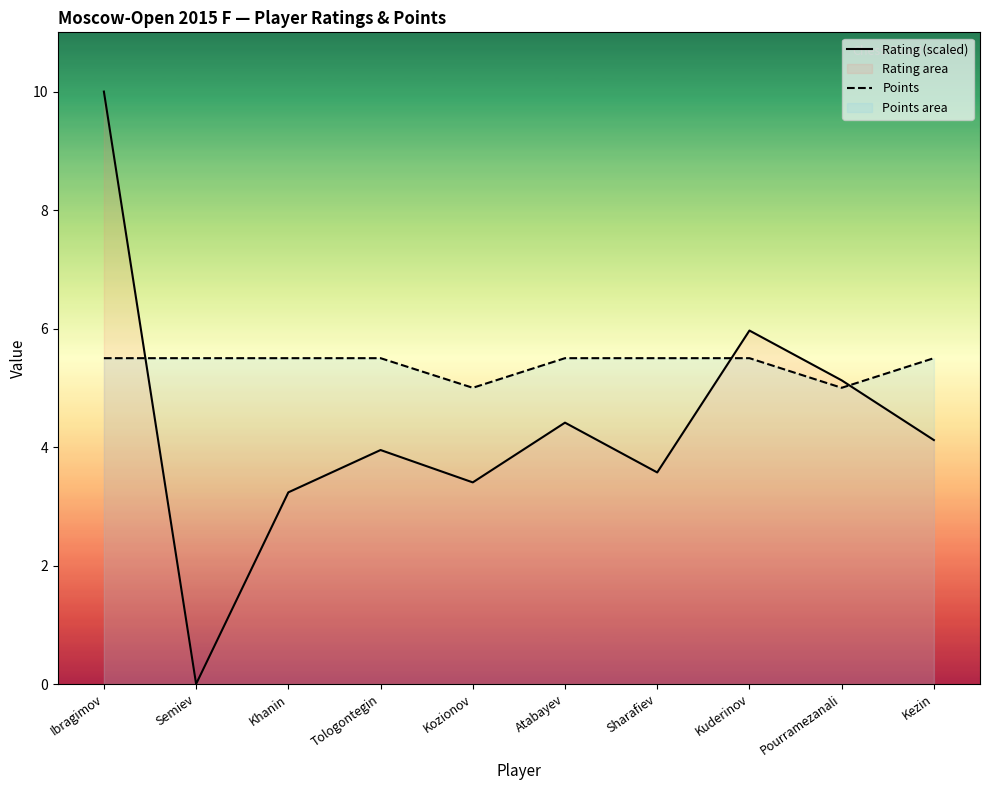

What is the sum of the Rating (scaled) values at Kezin and Pourramezanali?

9.2